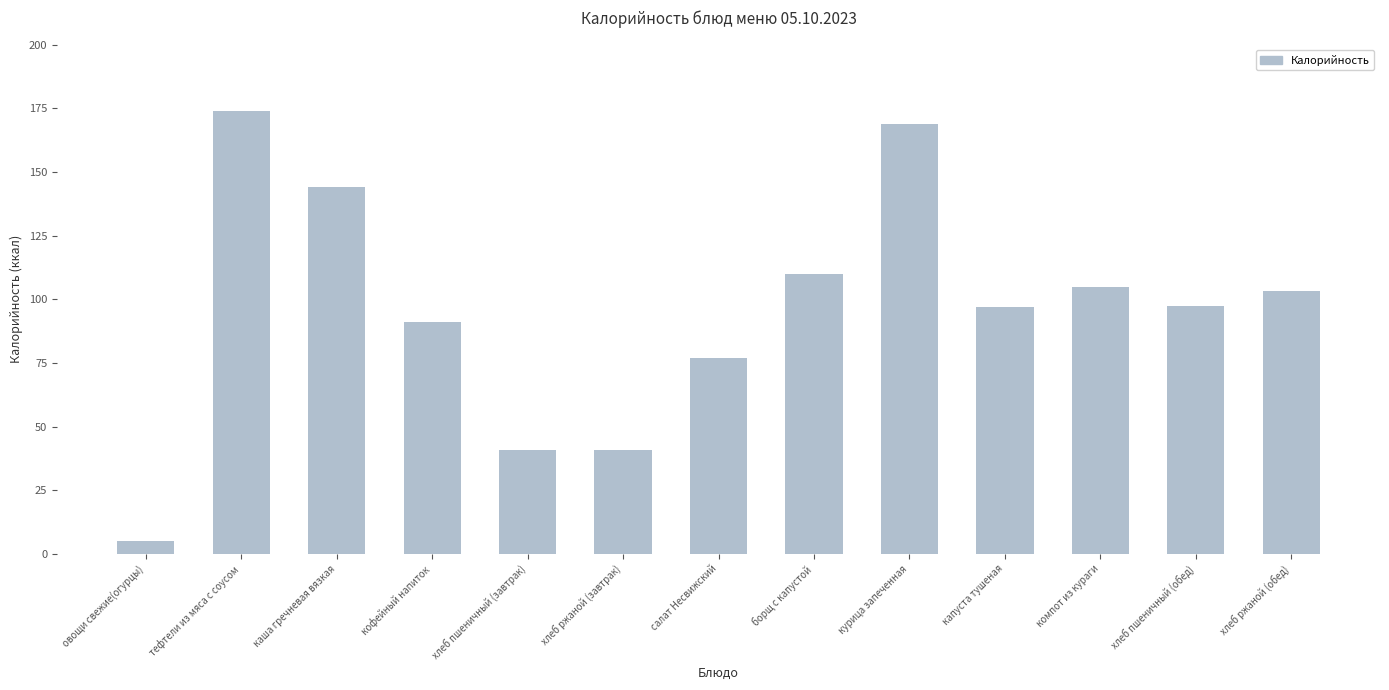

What is the maximum value shown in the chart?

174.0